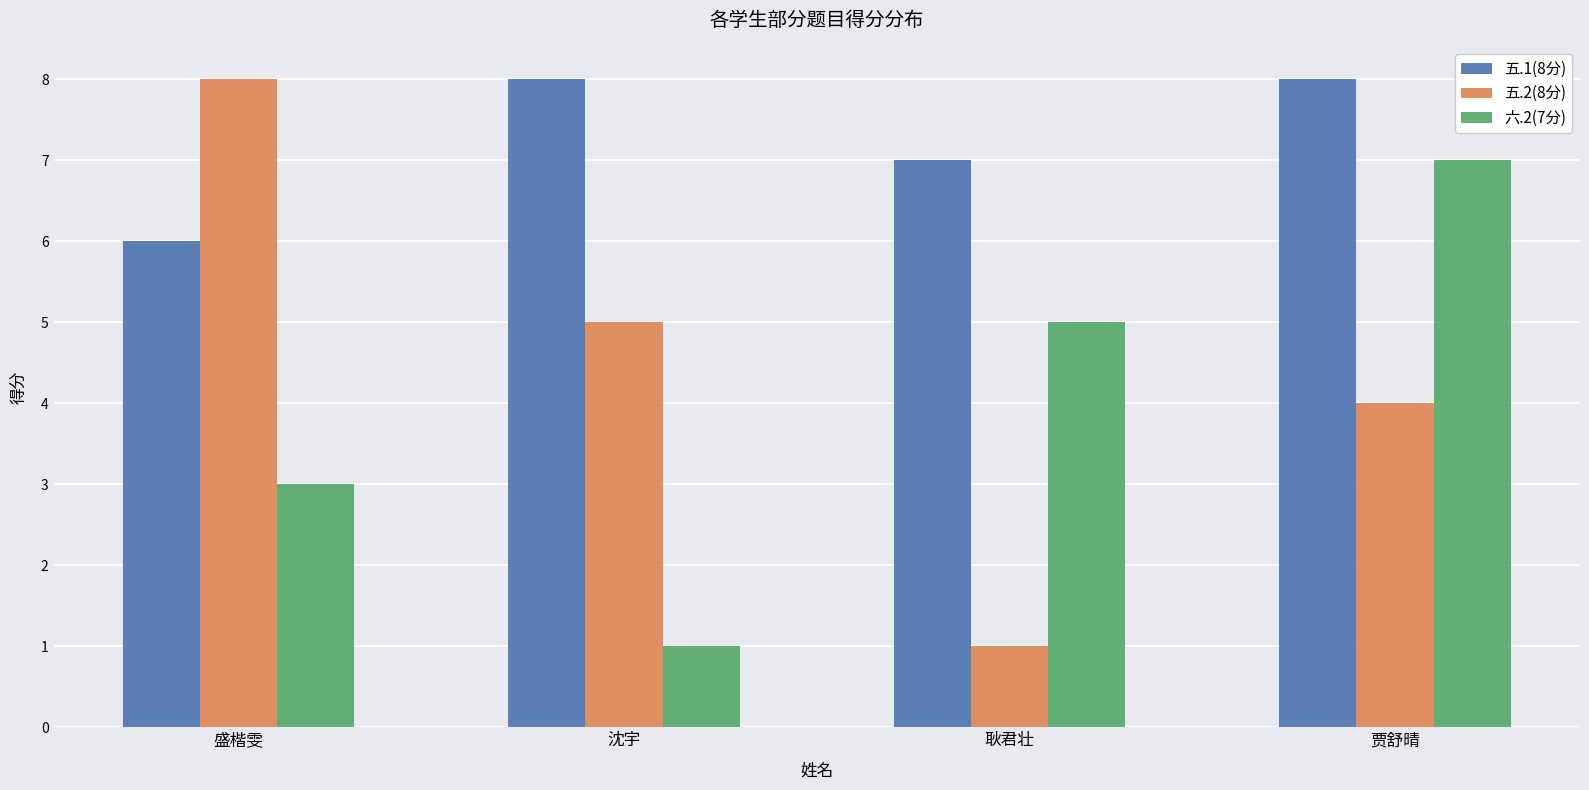

Reading left to right, transcribe all the data shown in this chart.

五.1(8分): 盛楷雯=6	沈宇=8	耿君壮=7	贾舒晴=8
五.2(8分): 盛楷雯=8	沈宇=5	耿君壮=1	贾舒晴=4
六.2(7分): 盛楷雯=3	沈宇=1	耿君壮=5	贾舒晴=7